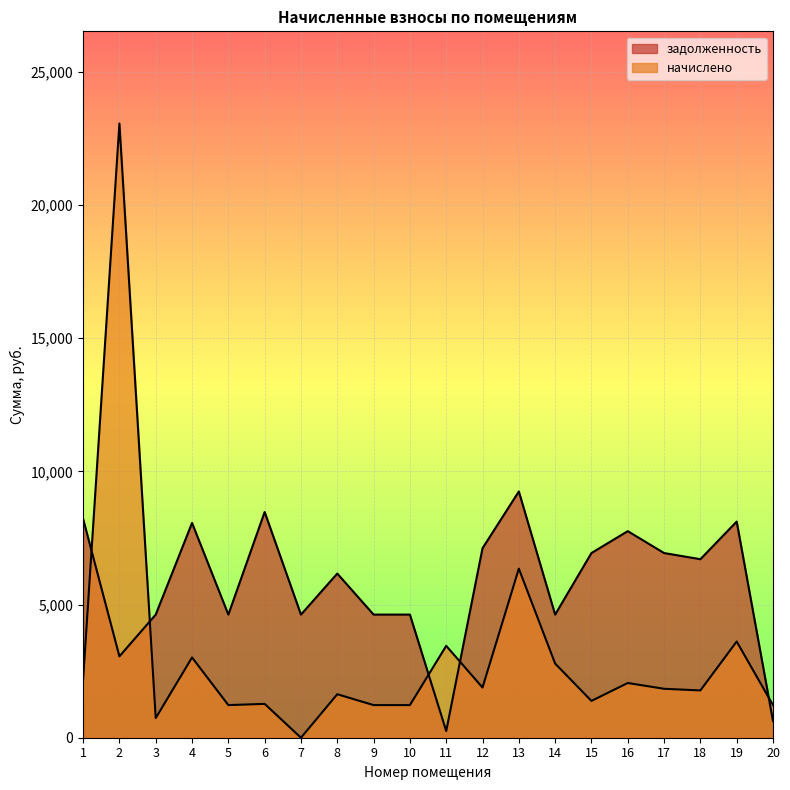

Which series has the largest total across all categories?

задолженность